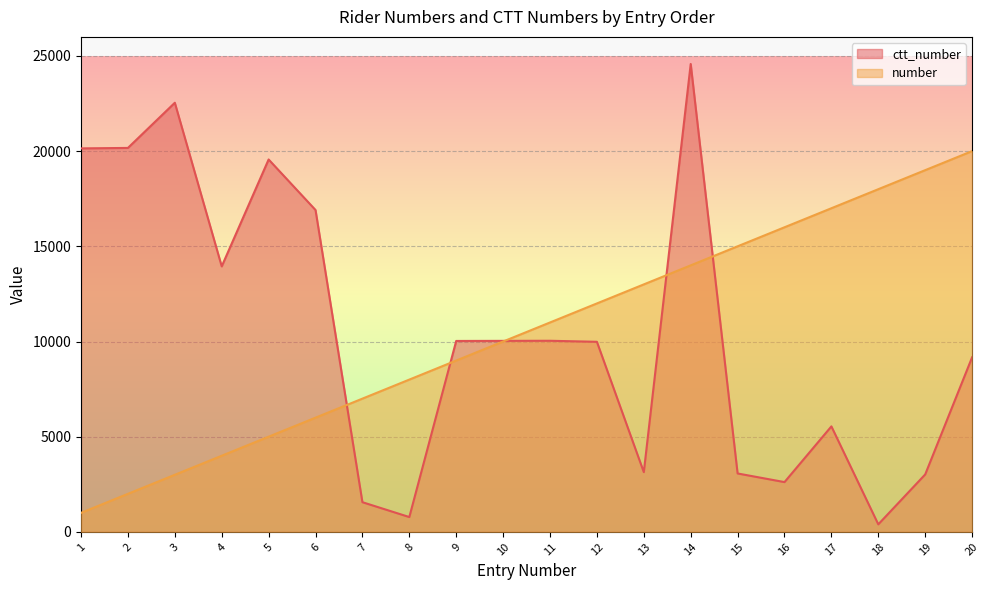

How many data points in ctt_number are above 10029?

9